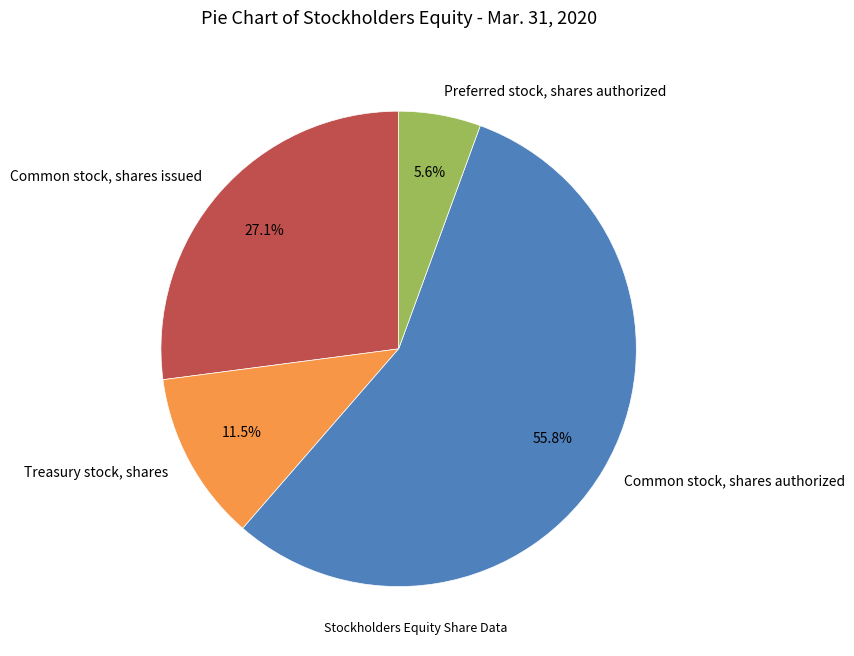

What is the ratio of the value at Common stock, shares issued to the value at Common stock, shares authorized?

0.5